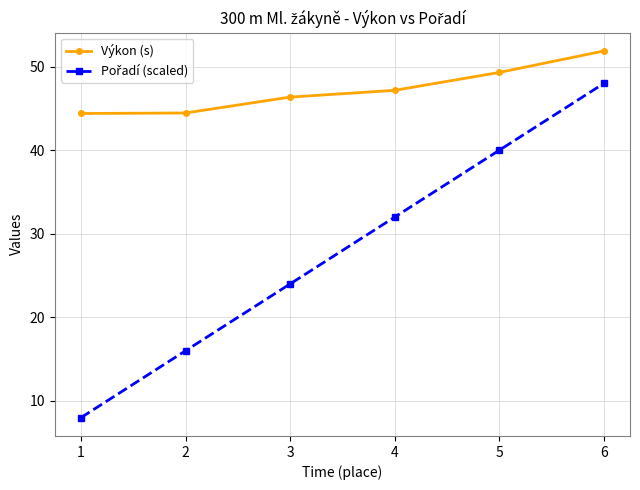

How many categories are shown in the chart?

6